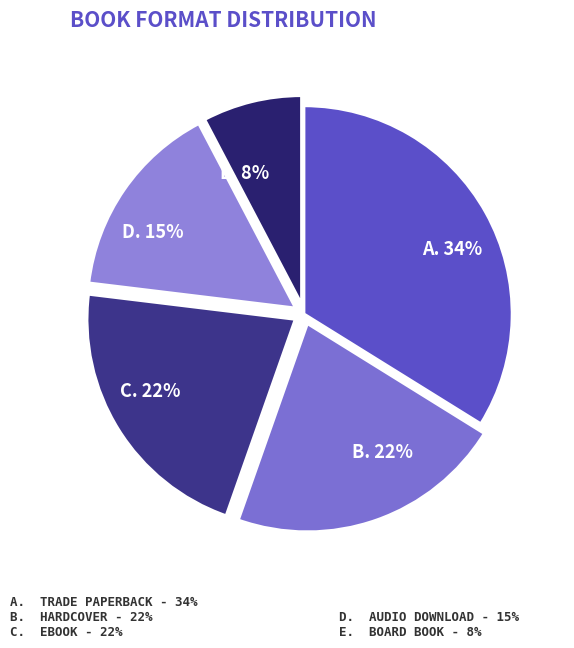

How many slices are in this pie chart?

5